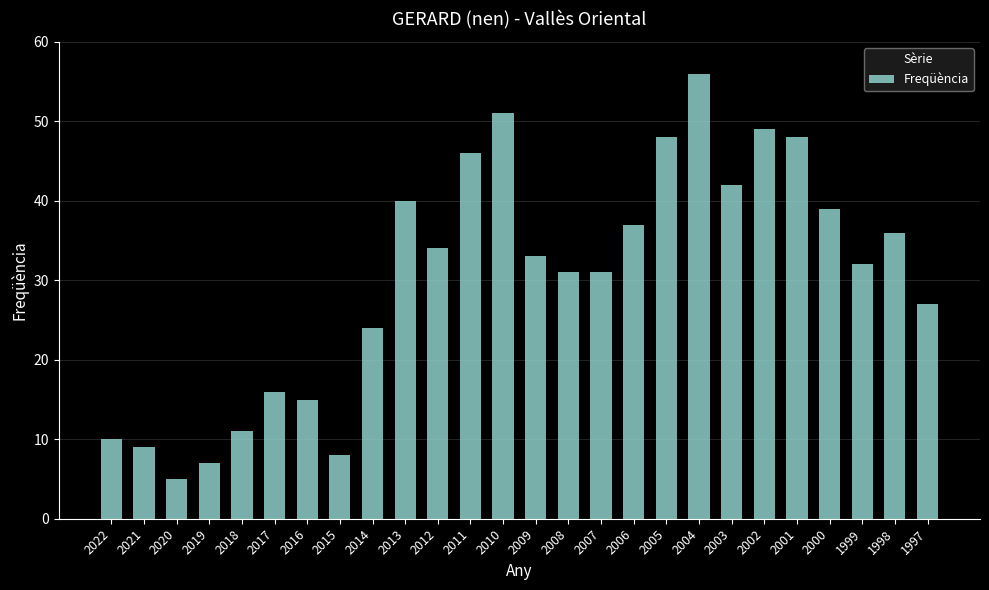

What is the change in value from 2021 to 2001?

+39